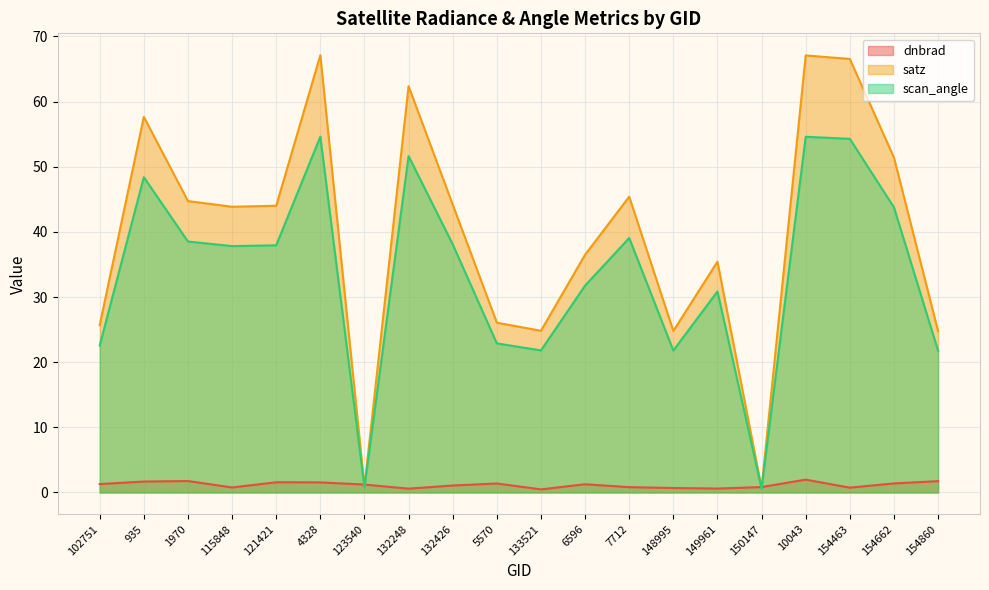

At which category is the sum across all series the highest?

10043